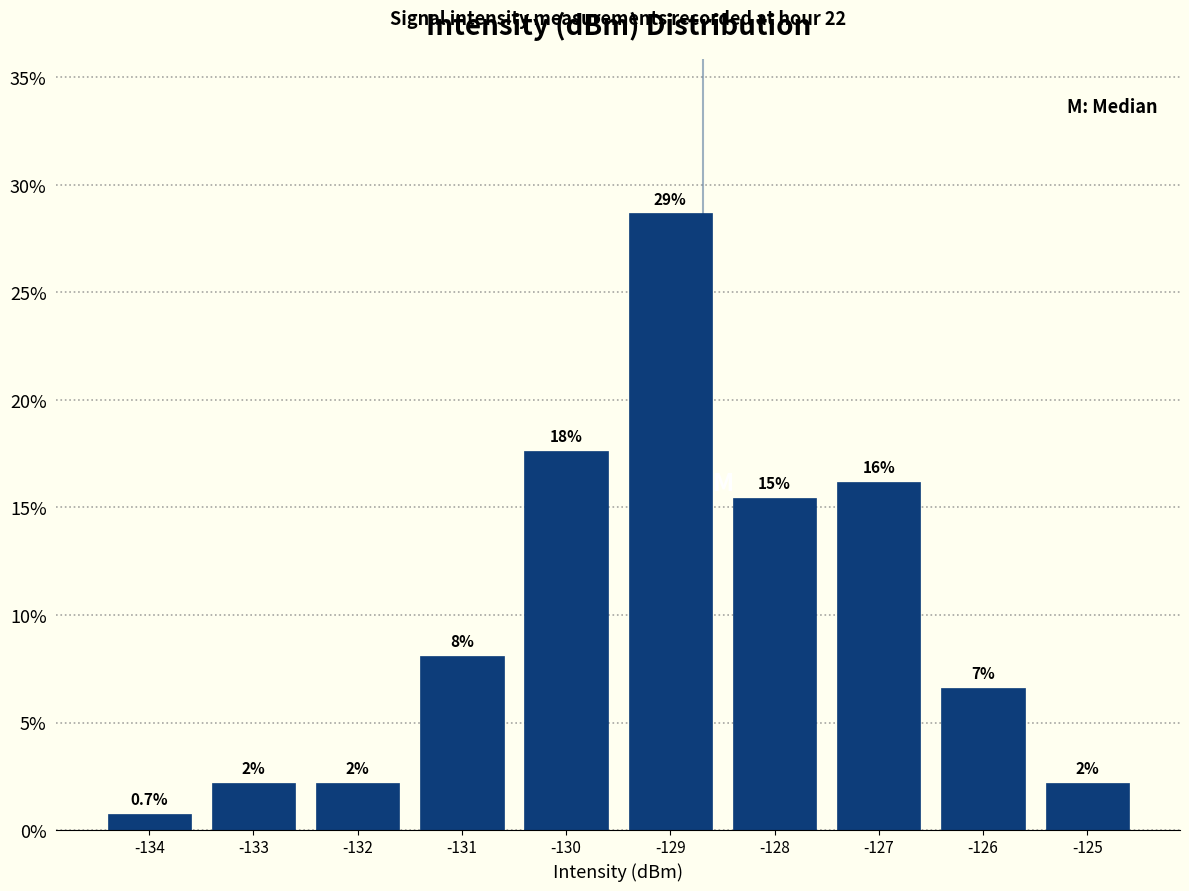

How many bars are there in total?

10